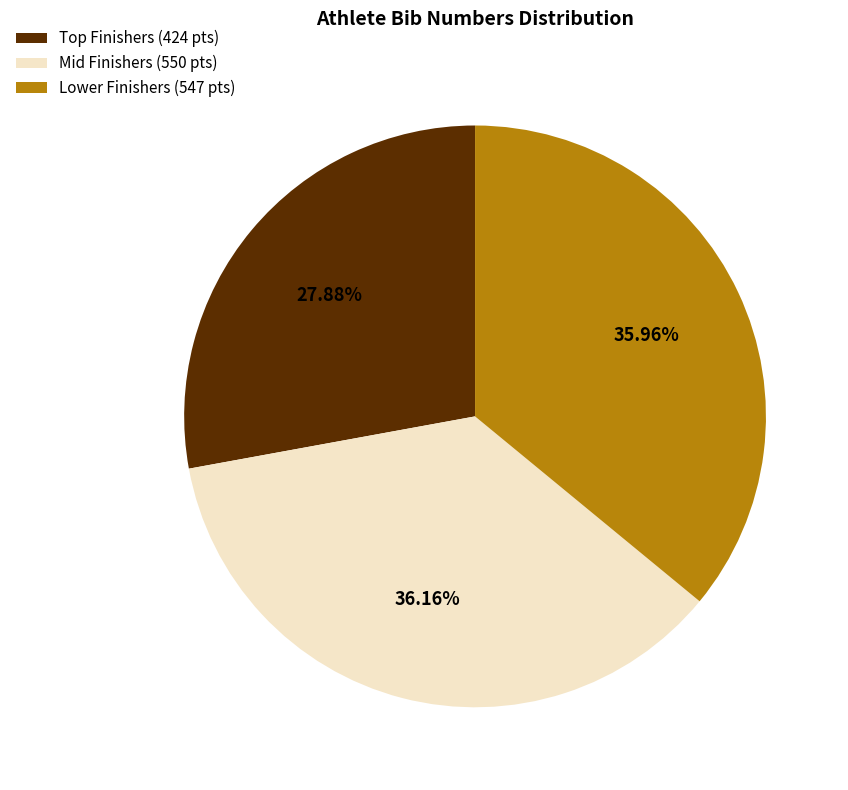

To the nearest percent, what is the difference between the largest and smallest slice percentages?

8%